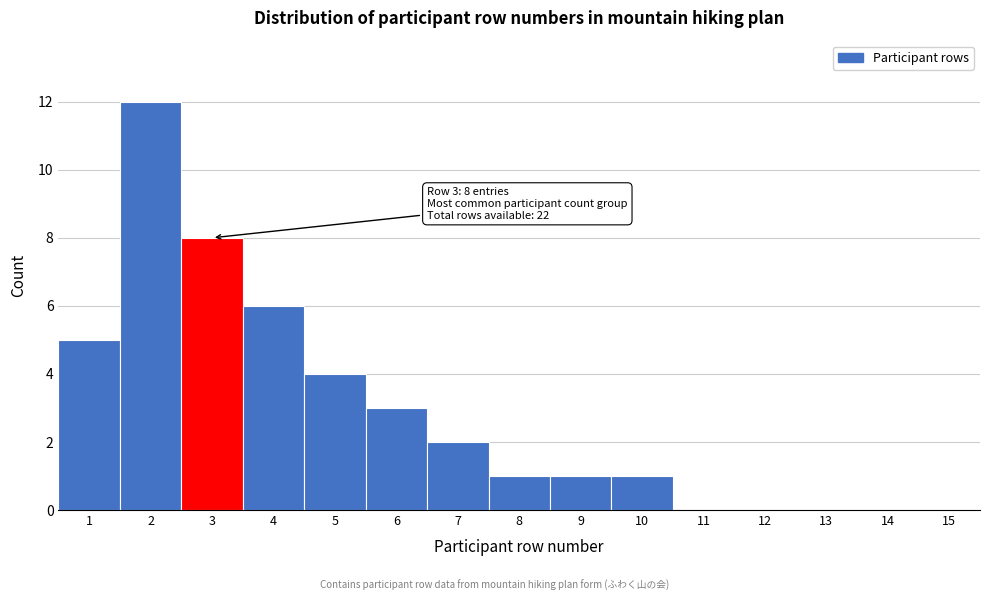

Reading right to left, what are all the values shown in this chart?

15=0	14=0	13=0	12=0	11=0	10=1	9=1	8=1	7=2	6=3	5=4	4=6	3=8	2=12	1=5